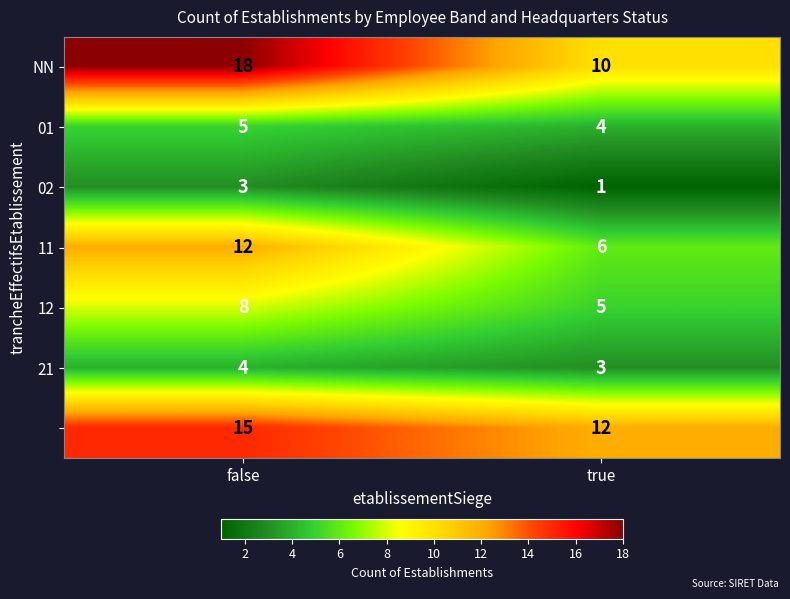

Which category has the highest value across all series?

false